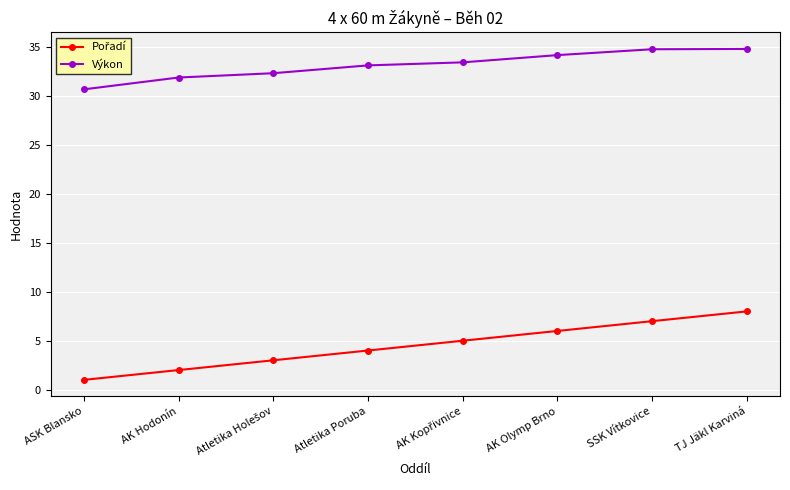

What is the value of the Výkon point at the 5th from the left?

33.5